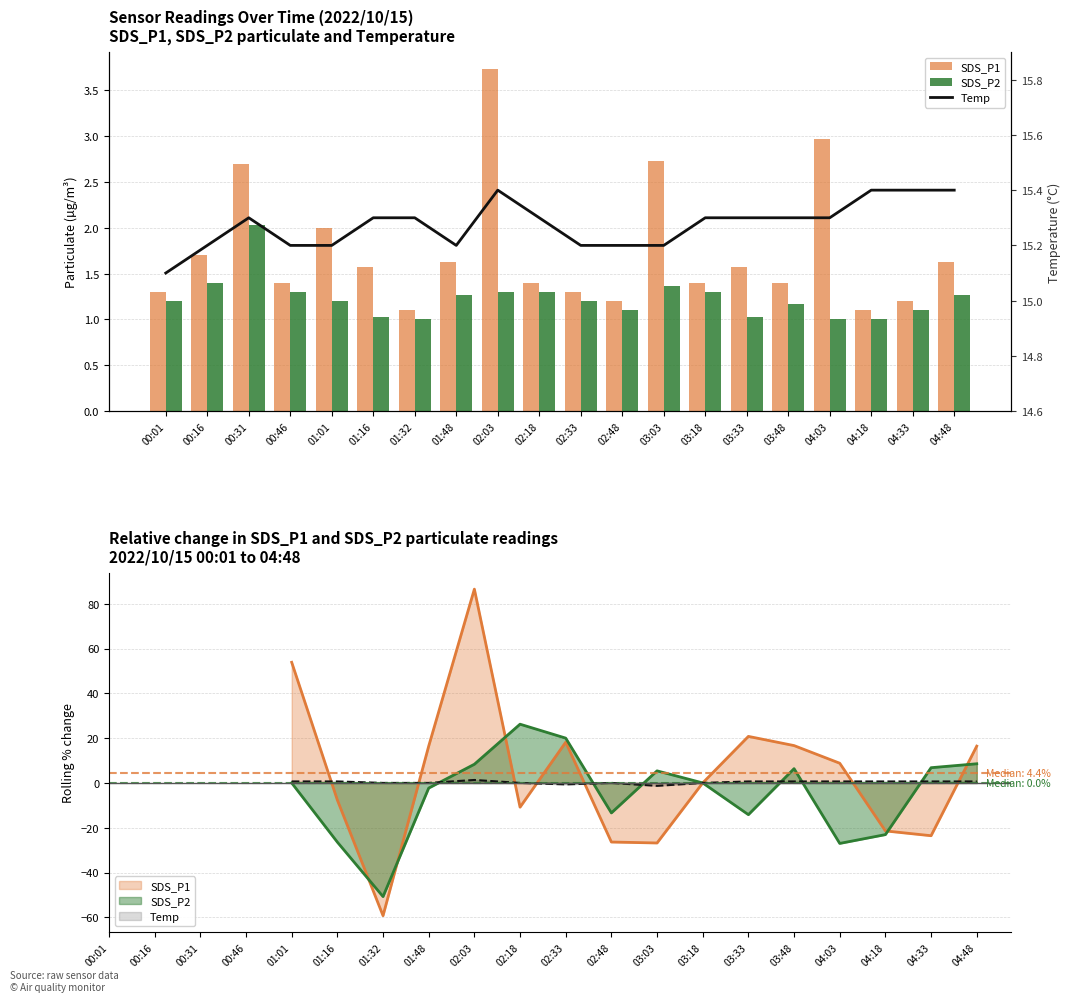

List the series in order of their peak value, lowest first.

SDS_P2, SDS_P1, Temp